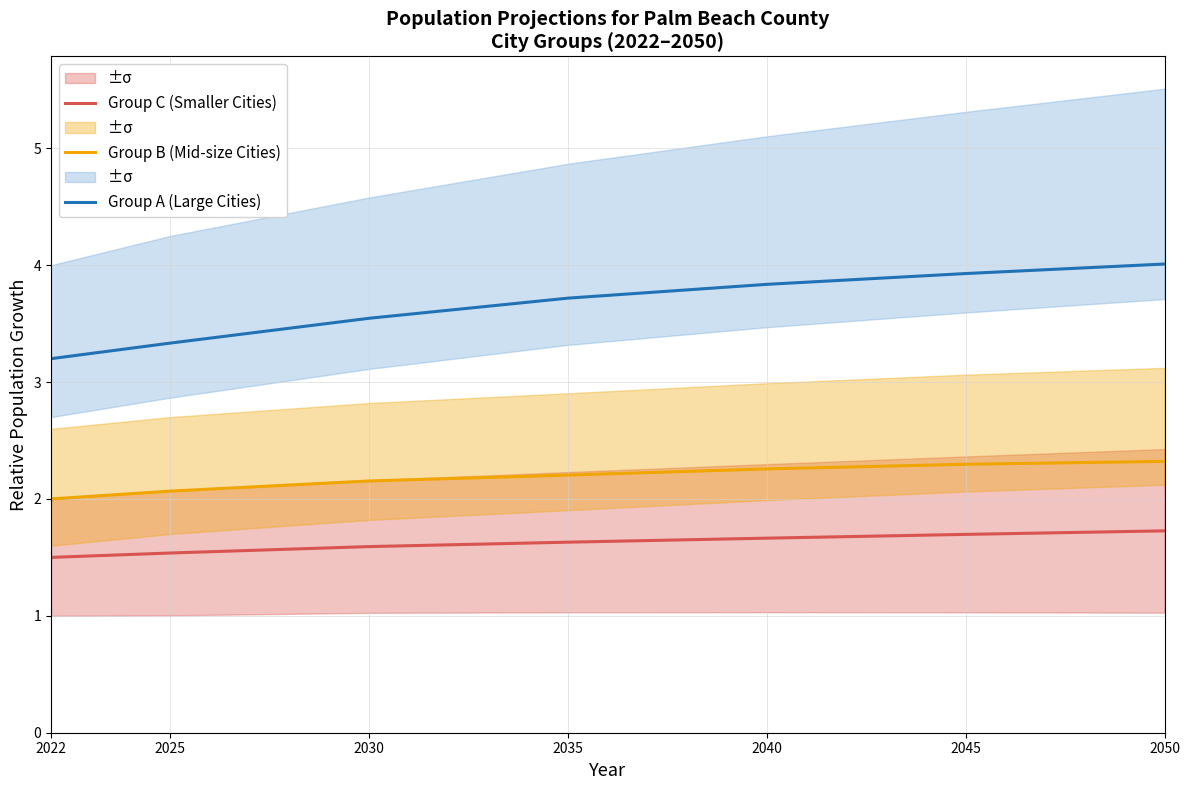

What is the difference between the Group A (Large Cities) values at 2025 and 2030?

0.2